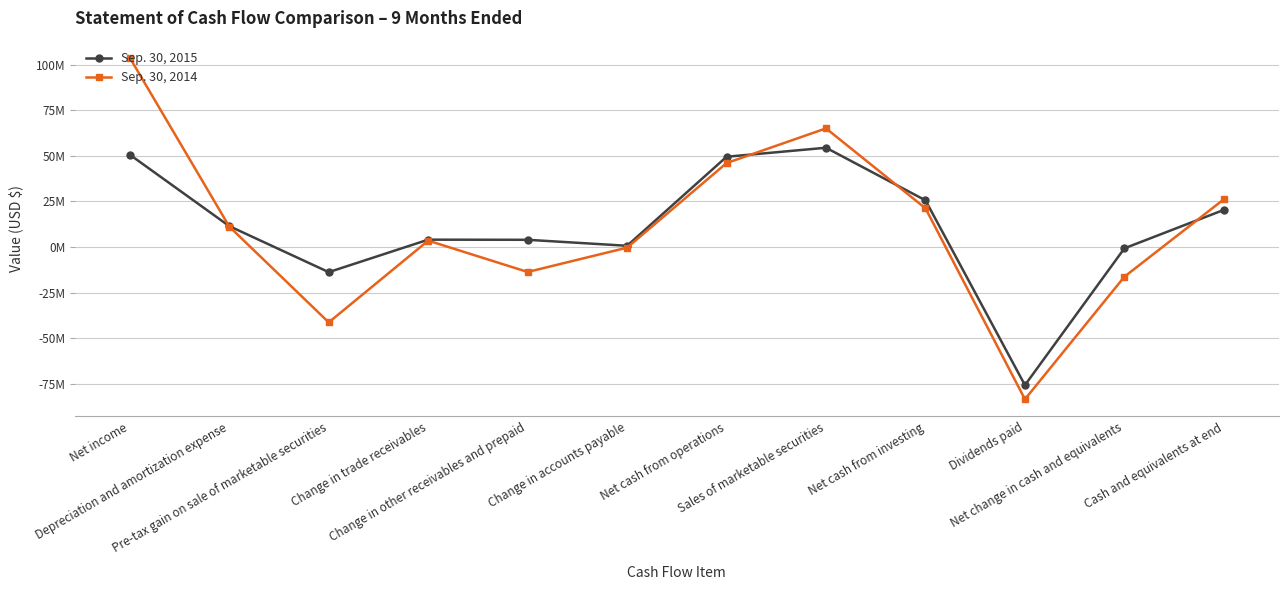

Where is the first local minimum for Sep. 30, 2015?

Pre-tax gain on sale of marketable securities